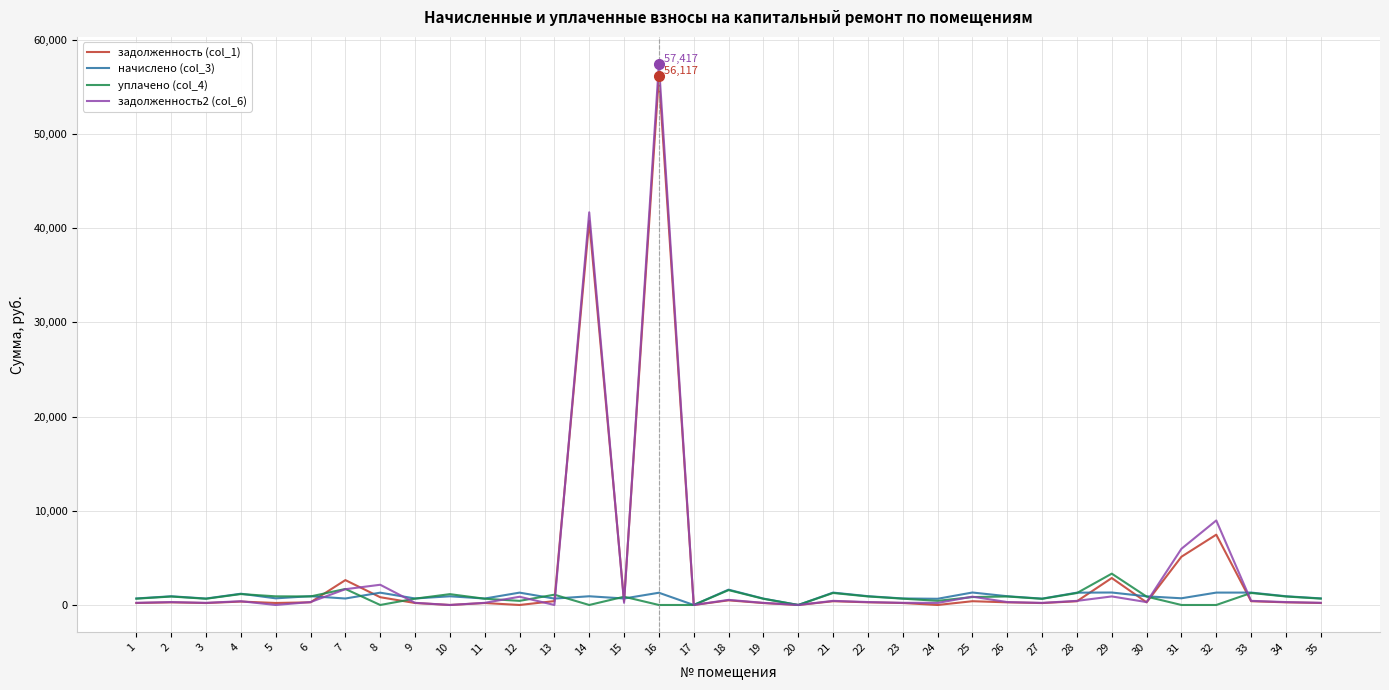

Which series has the widest spread of values?

задолженность2 (col_6)